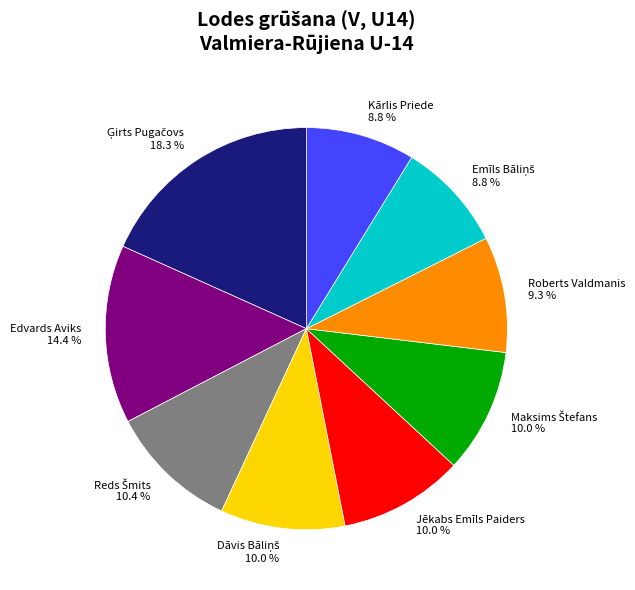

Does any single category account for the majority?

No